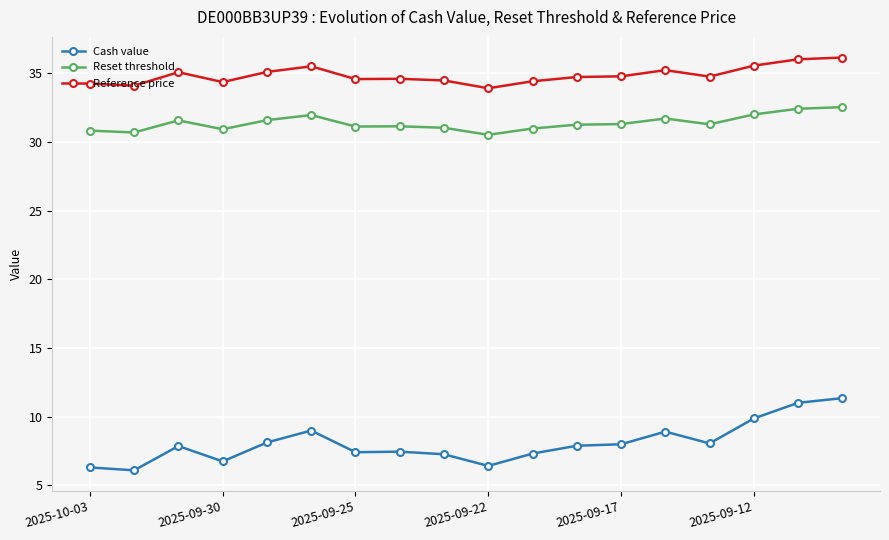

What is the maximum value shown in the chart?

36.2